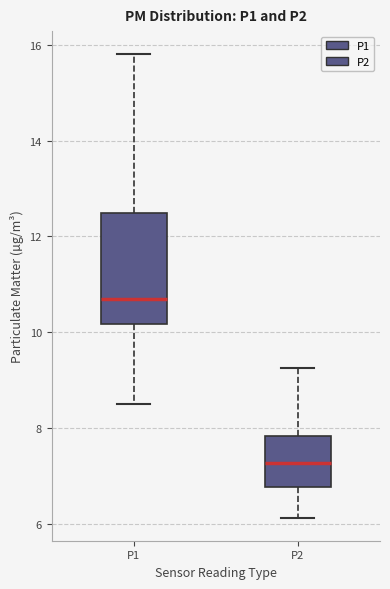

Which box's median line is the lowest?

P2